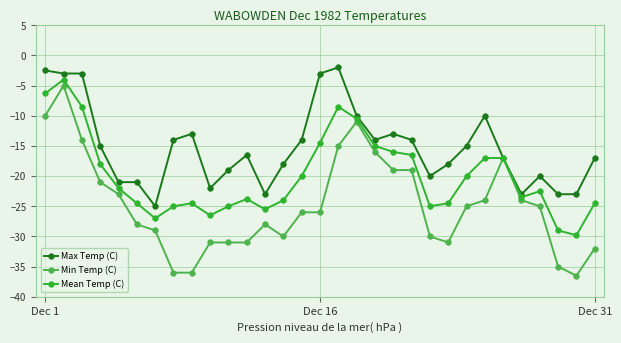

Which series has the widest spread of values?

Min Temp (C)